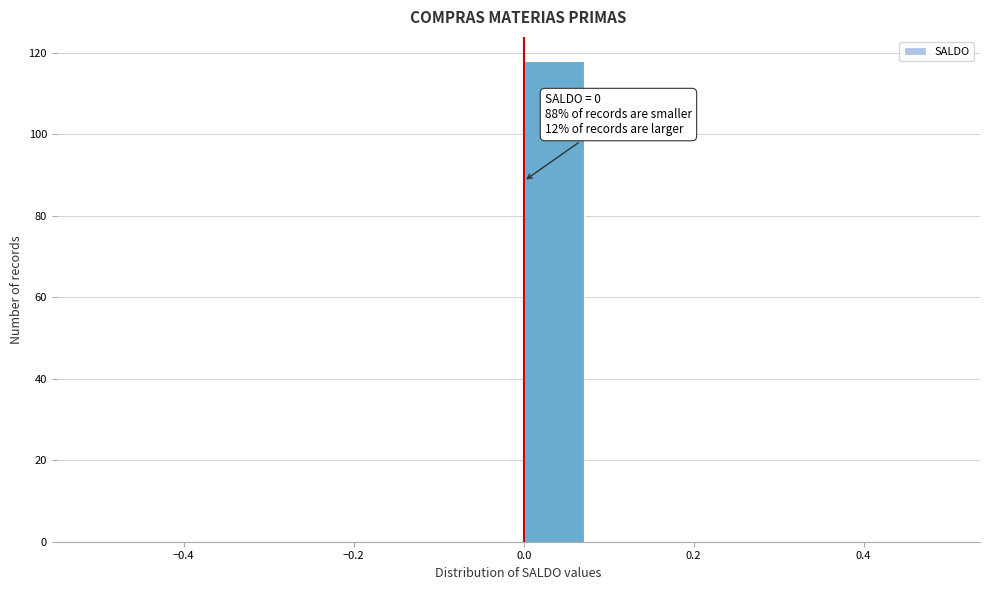

Over which range of the x-axis is the bar tallest?

0.00 to 0.08